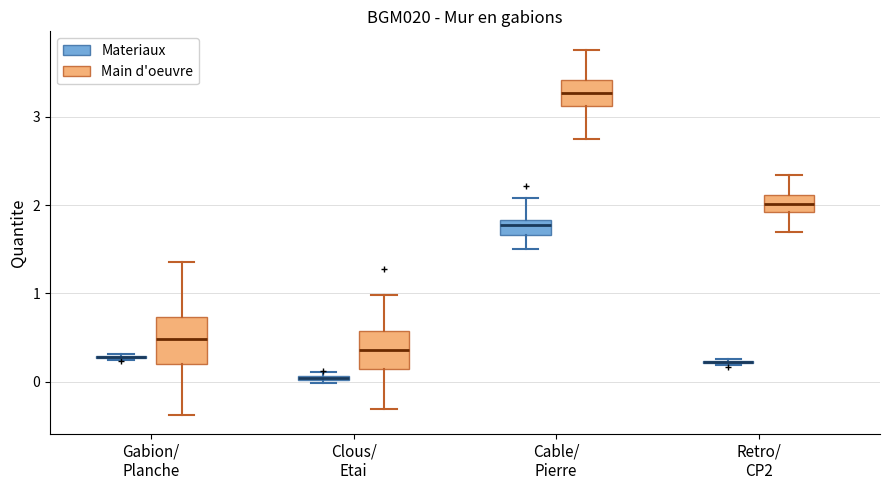

Where is the upper edge of the box for Cable/ Pierre (Materiaux) on the y-axis? The values are not printed on the chart, so give them approximately, as read against the axis.

1.8